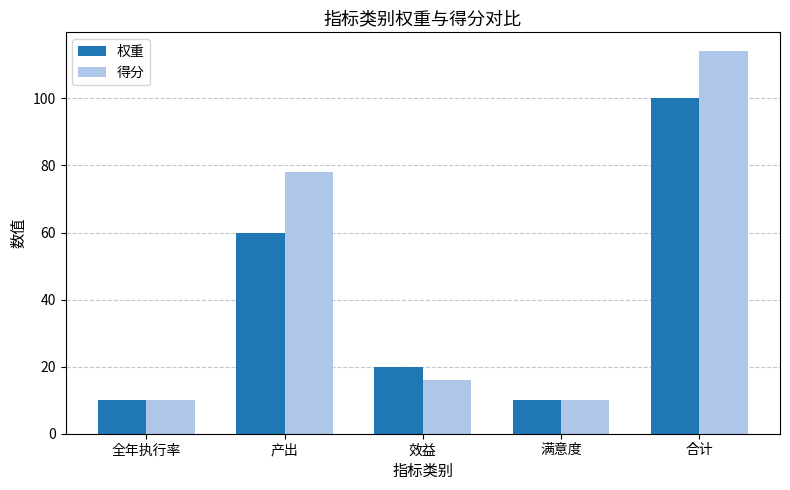

How many data points does each series have?

5